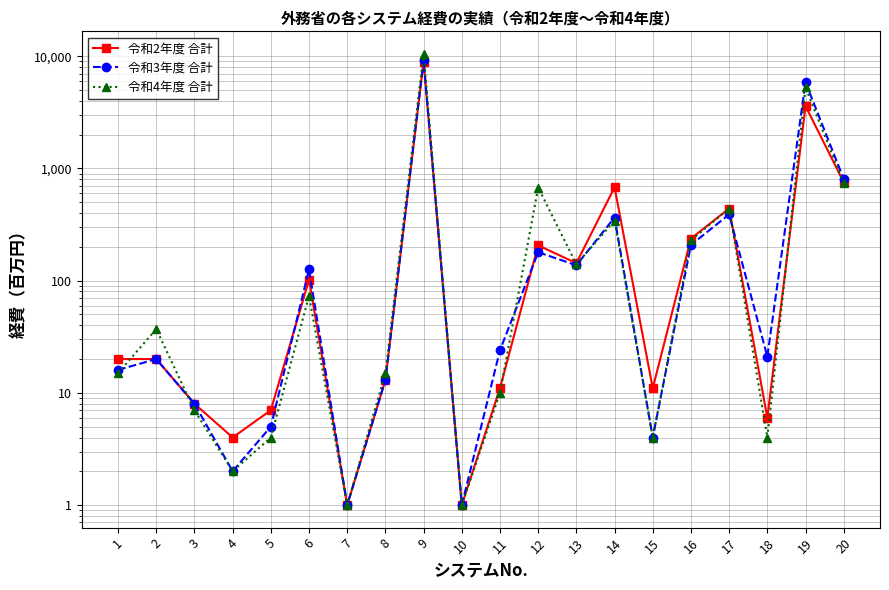

What is the difference between the highest and lowest values at 16?

29